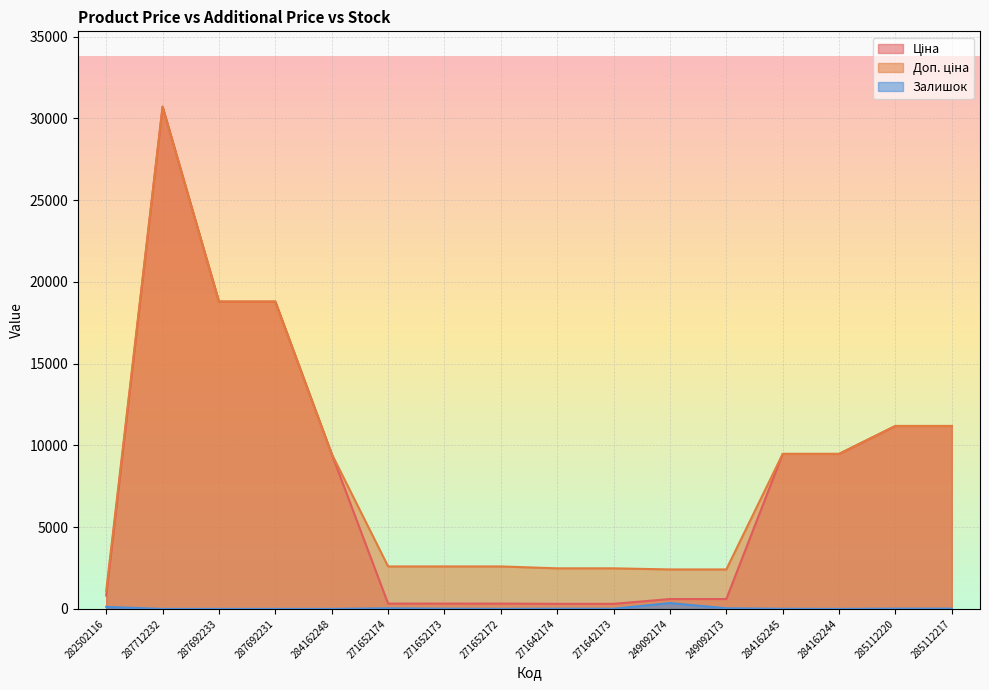

Is it true that Доп. ціна equals 2598.3 at 271652174?

True